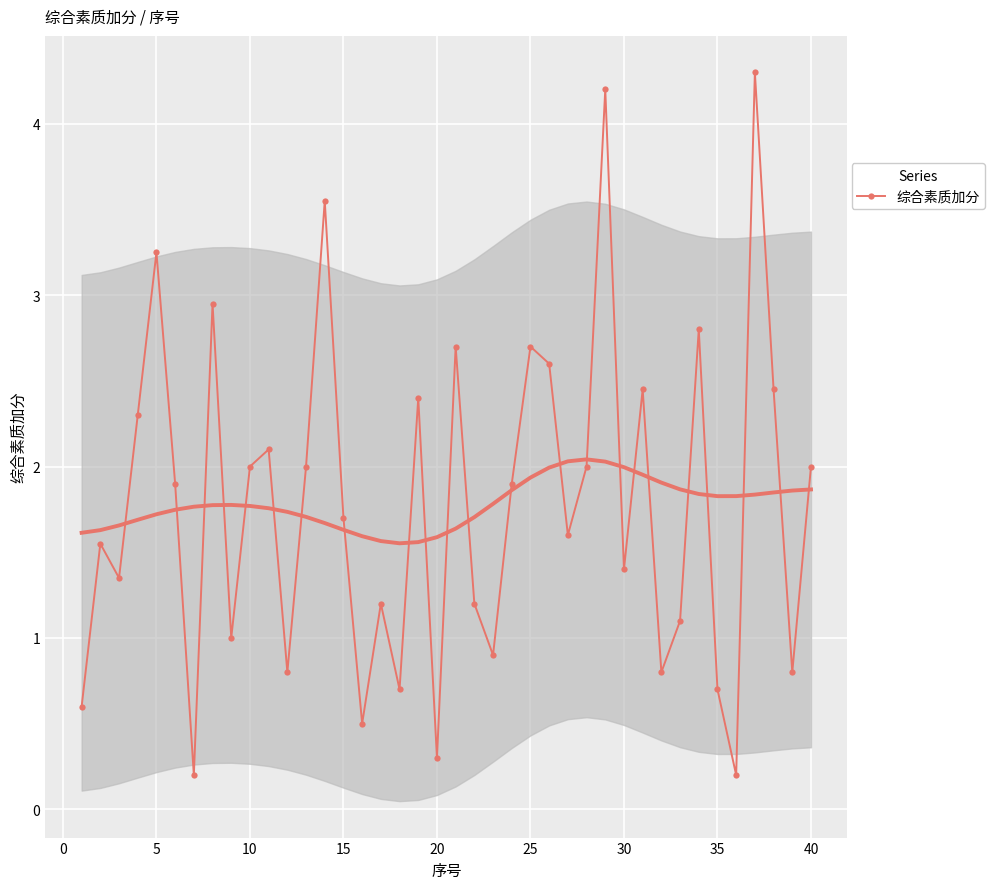

What is the maximum value for 综合素质加分?

4.3